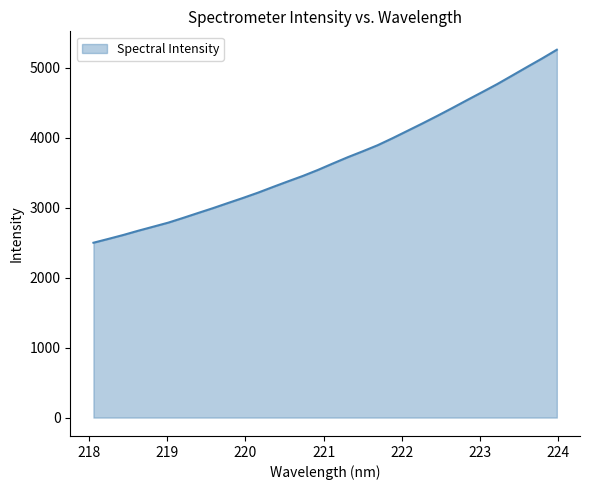

What is the greatest value displayed?

5256.9